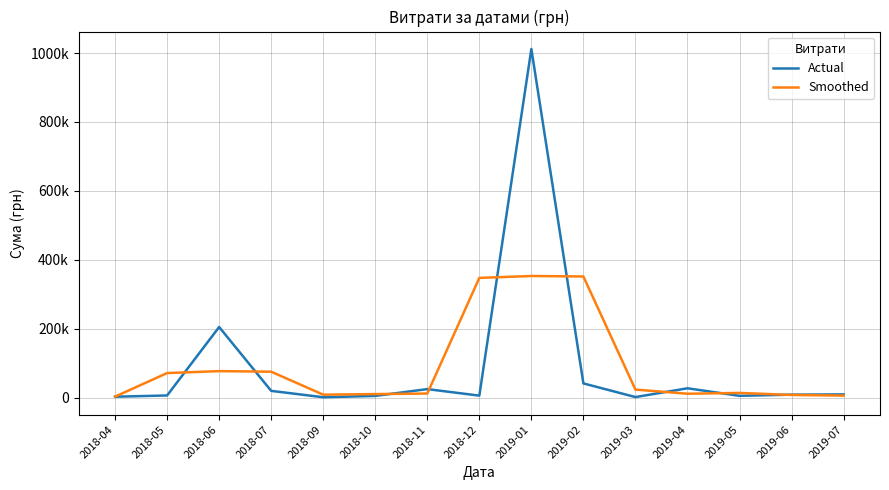

Rank the series by their maximum value, from lowest to highest.

Smoothed, Actual